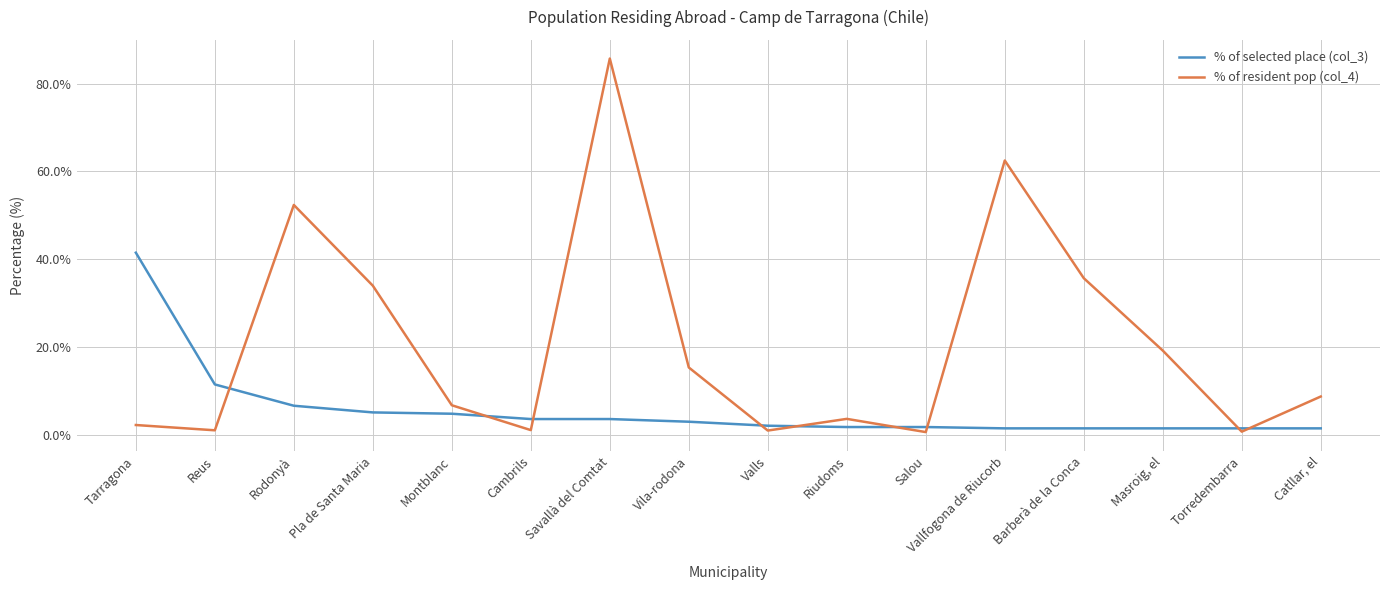

Between Tarragona and Valls, which series saw the biggest shift?

% of selected place (col_3)